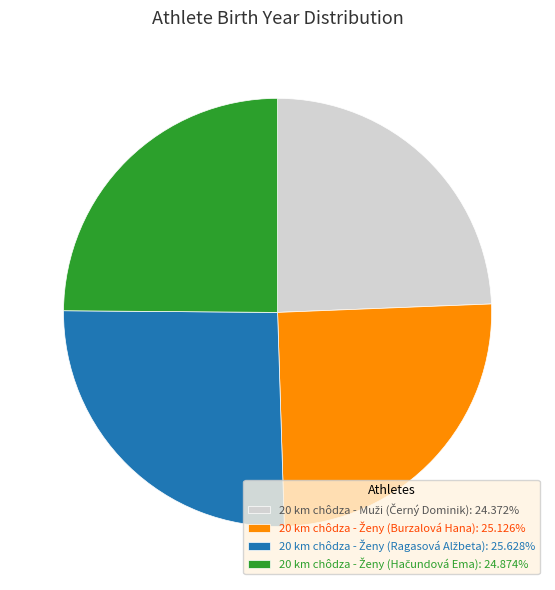

Does any single category account for the majority?

No